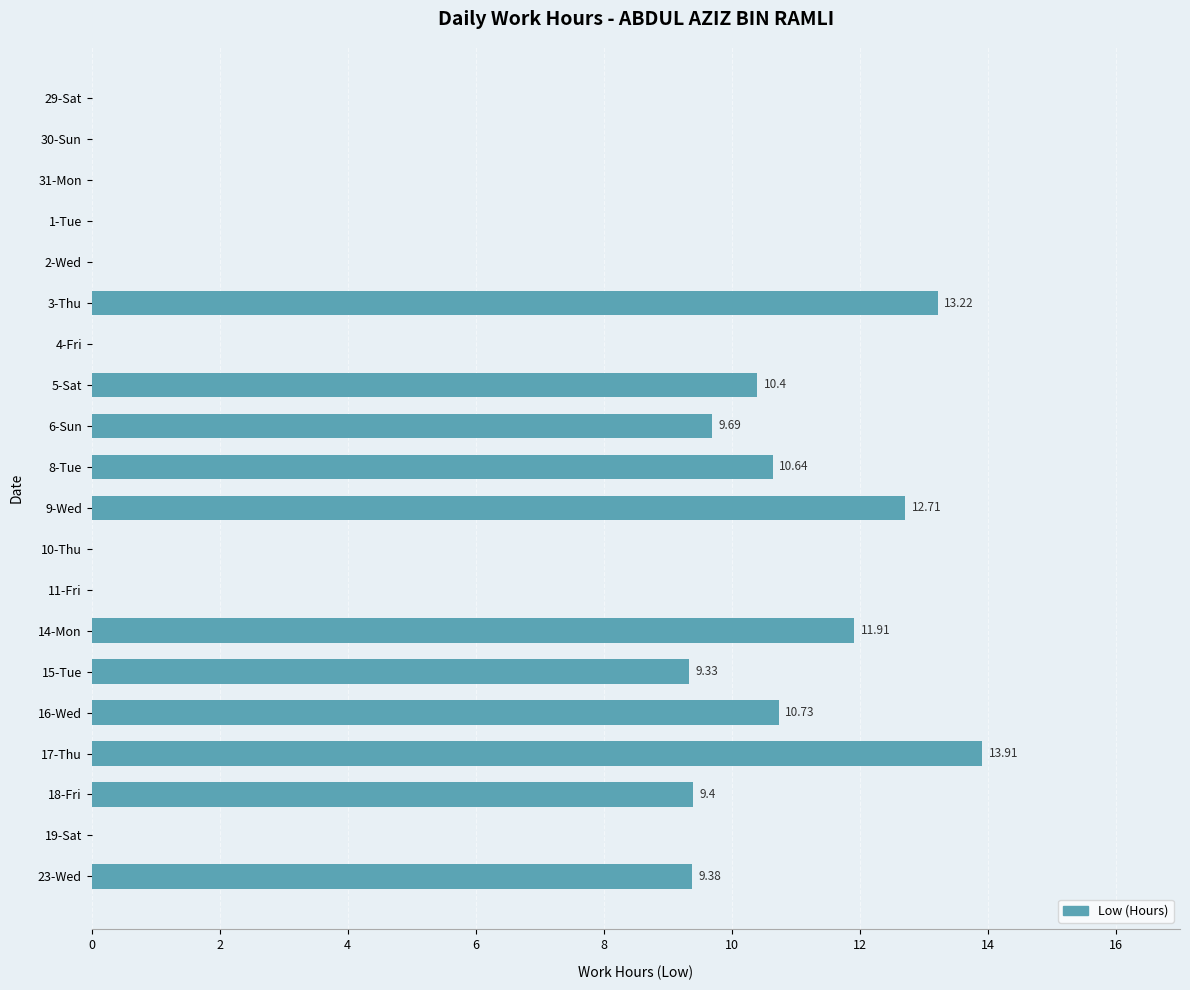

What is the ratio of the value at 18-Fri to the value at 17-Thu?

0.7